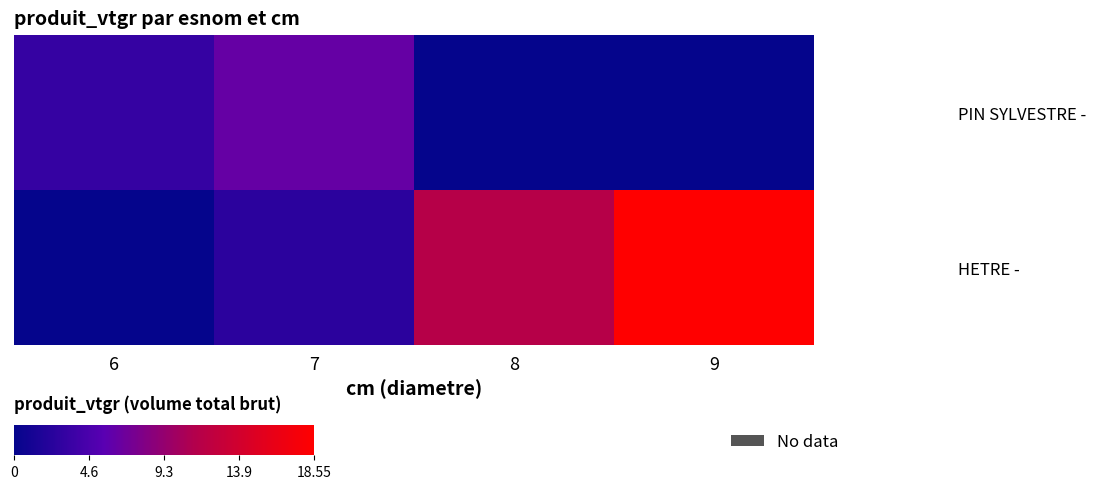

What is the difference between the highest and lowest values at 7?

3.8